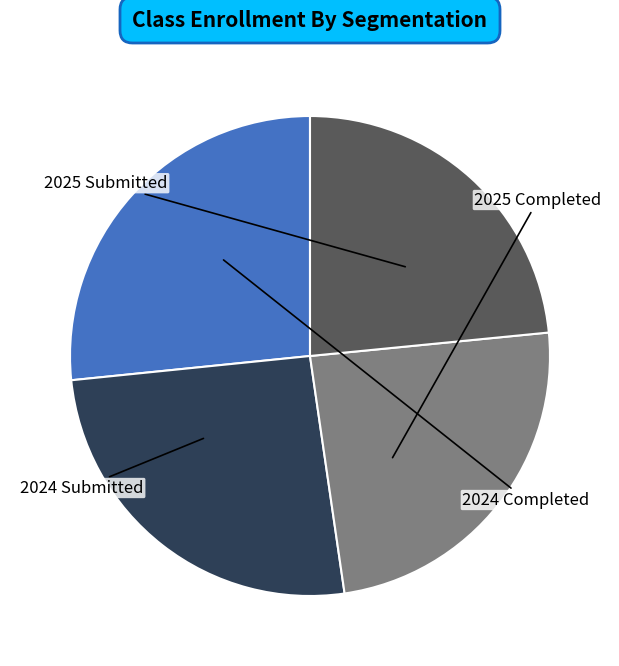

How many slices are in this pie chart?

4